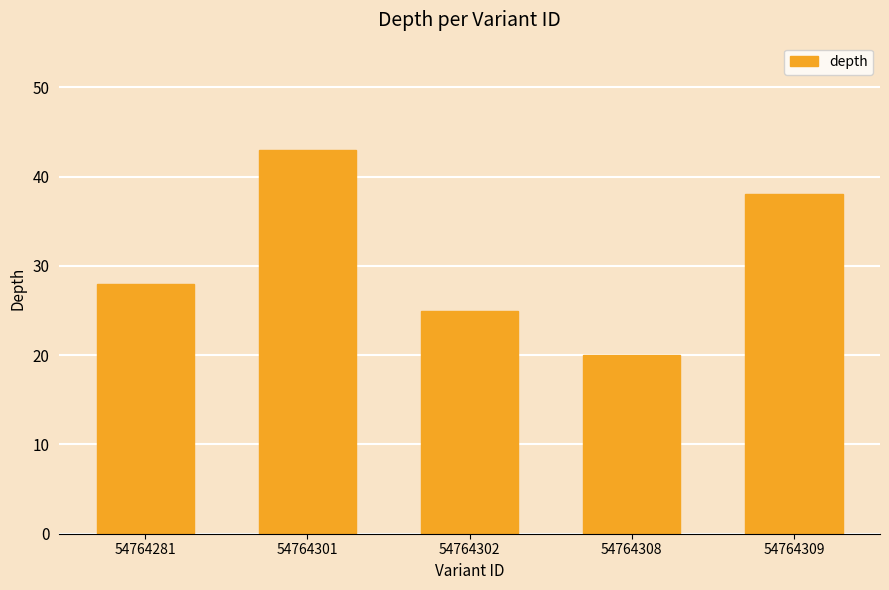

Rank the categories by value from lowest to highest.

54764308, 54764302, 54764281, 54764309, 54764301